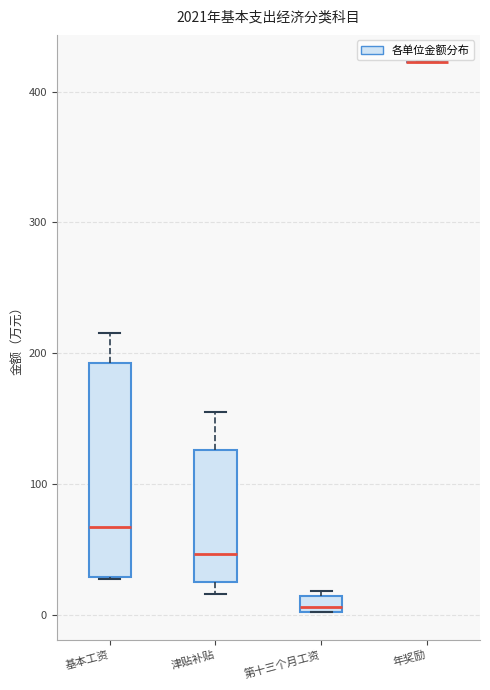

Where is the lower edge of the box for 津贴补贴 on the y-axis? The values are not printed on the chart, so give them approximately, as read against the axis.

30